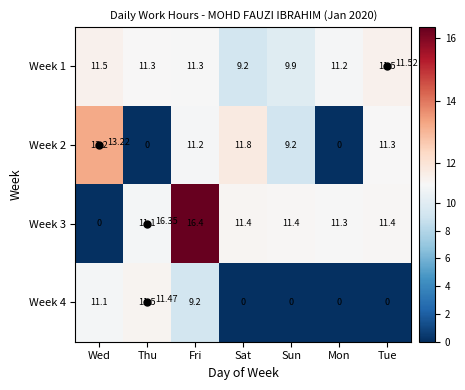

What is the sum of all Week 2 values?

56.6